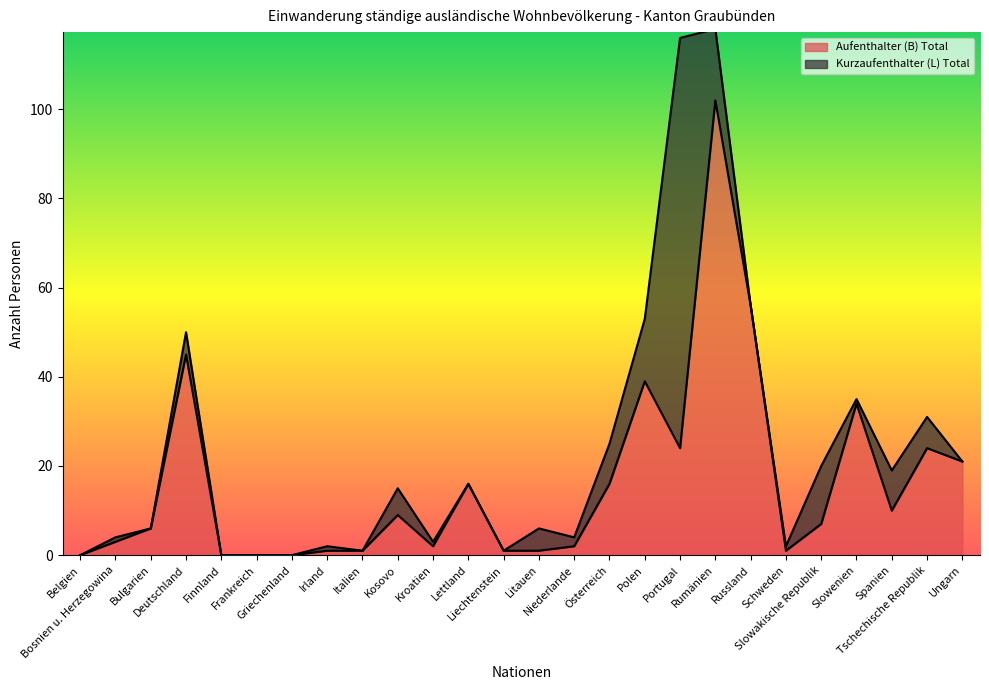

How many values exceed 7?

12